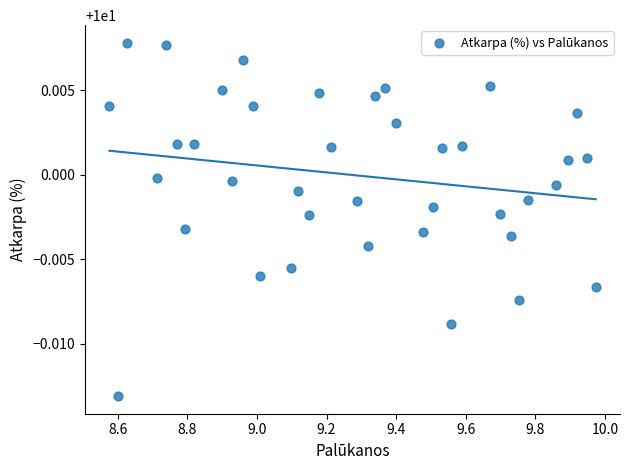

What is the range of X values (max minus min)?

1.4